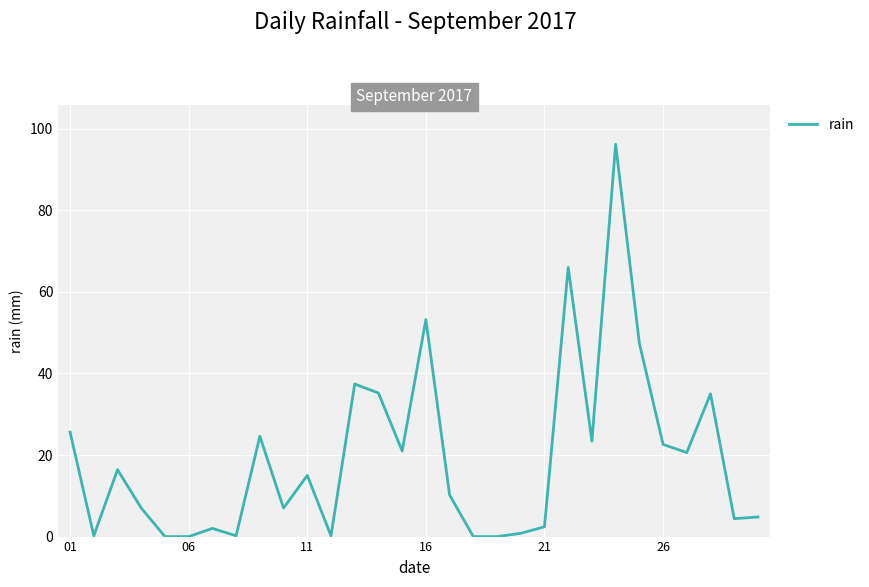

What is the greatest value displayed?

96.2